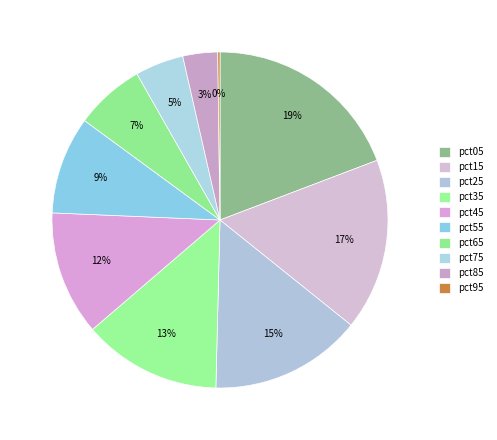

Which category has the smallest portion of the pie?

pct95